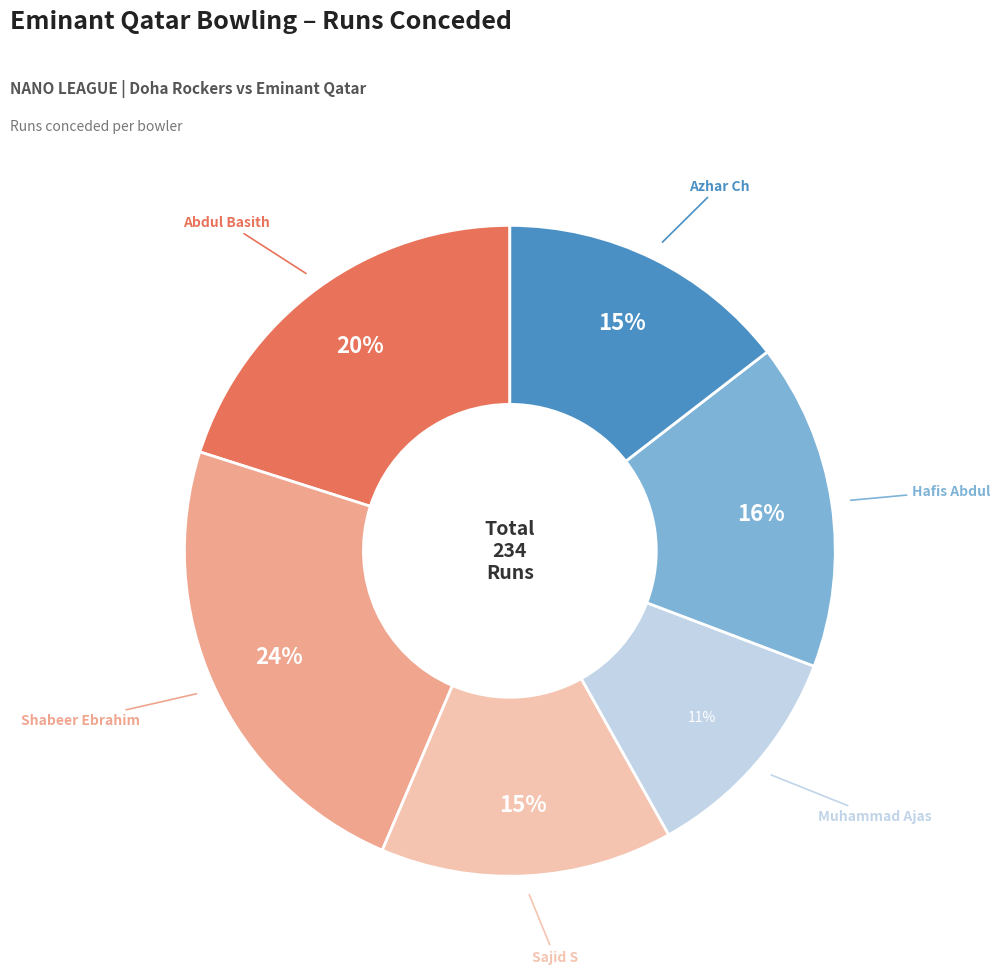

To the nearest percent, what is the average slice percentage?

17%